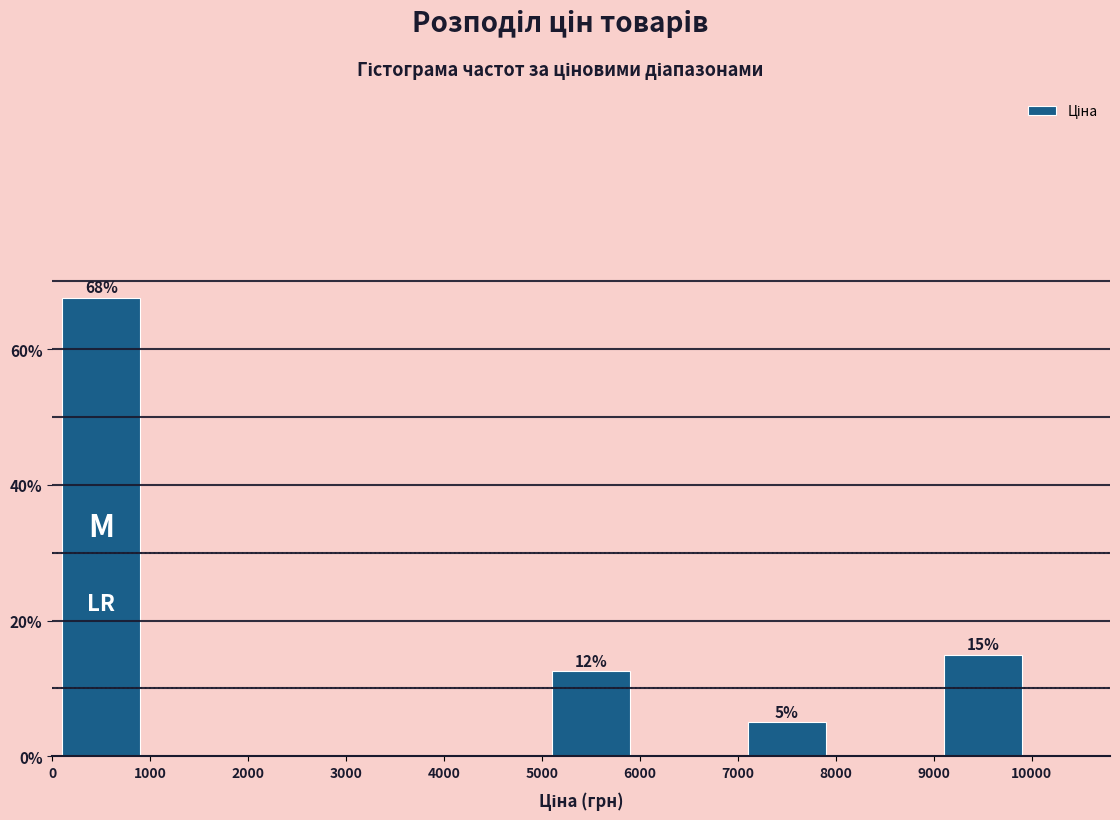

Over which range of the x-axis is the bar tallest?

0 to 1000